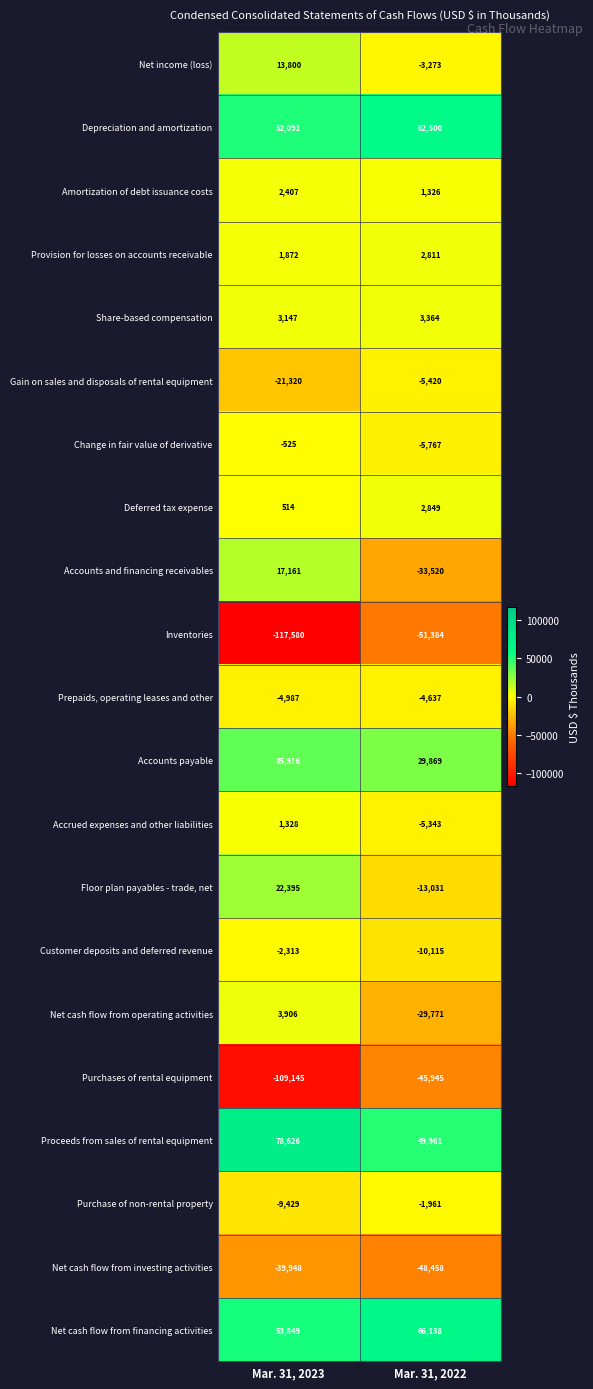

What is the smallest value displayed?

-117580